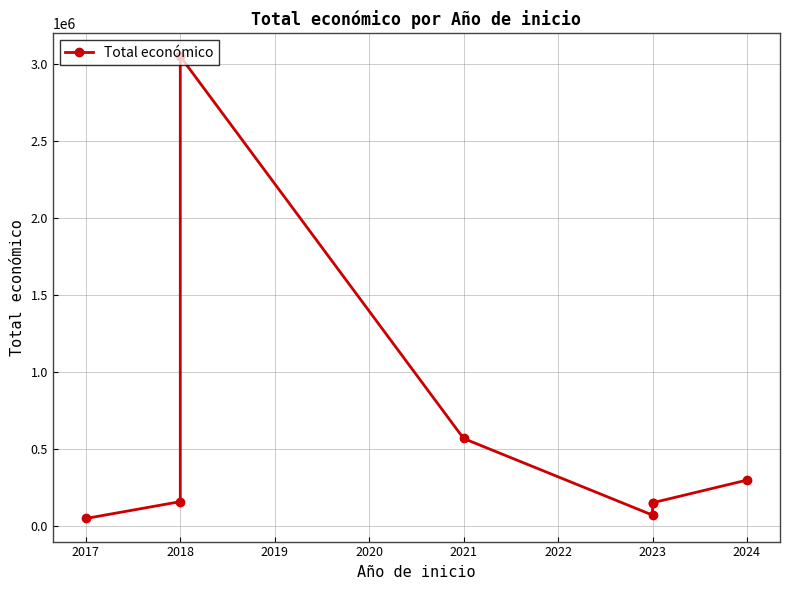

Where is the first local maximum?

2018